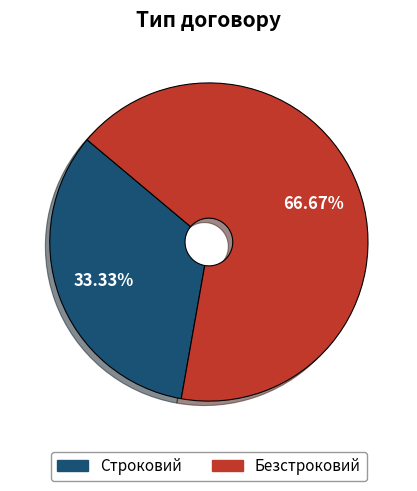

Which category accounts for the majority?

Безстроковий